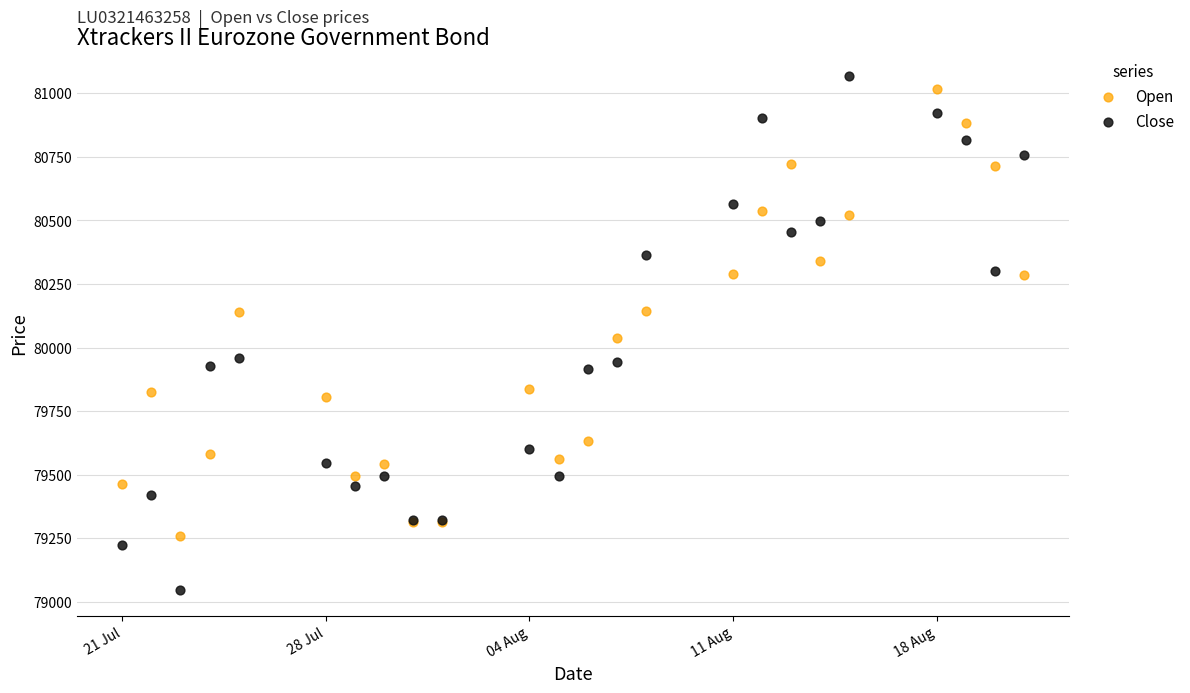

Which series has the largest Y range (max minus min)?

Close